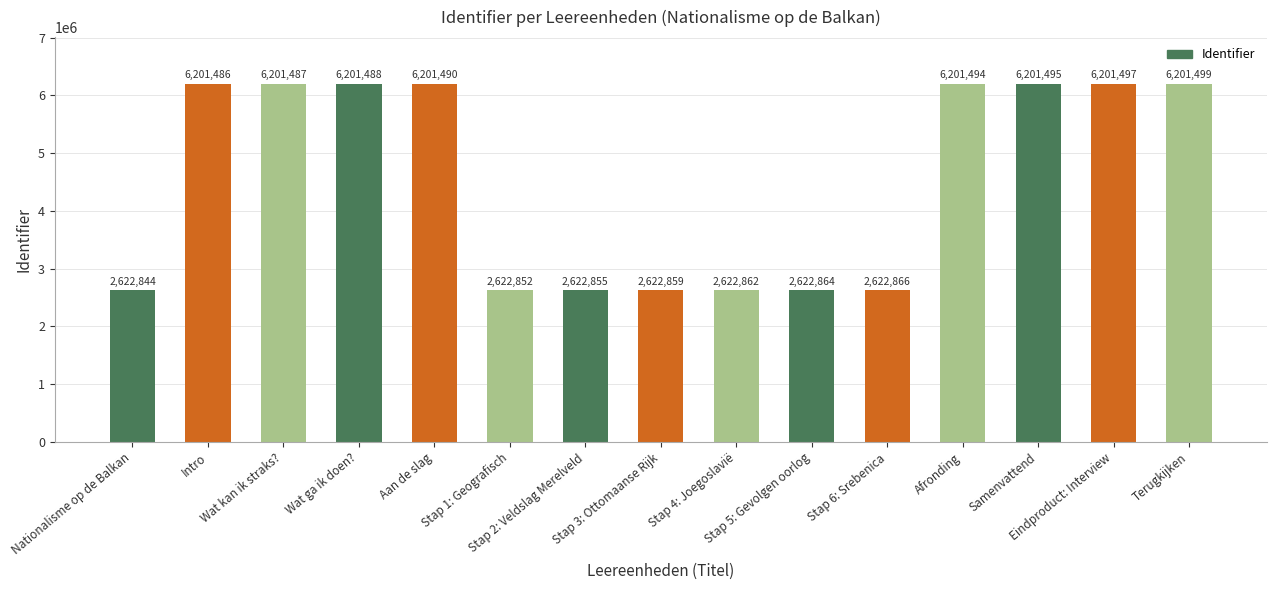

Are the bars horizontal?

No